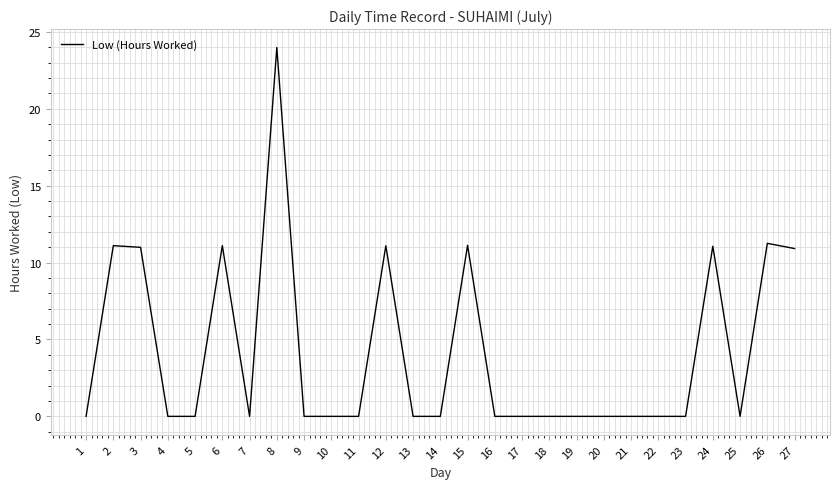

What is the difference between the values at 6 and 17?

11.1